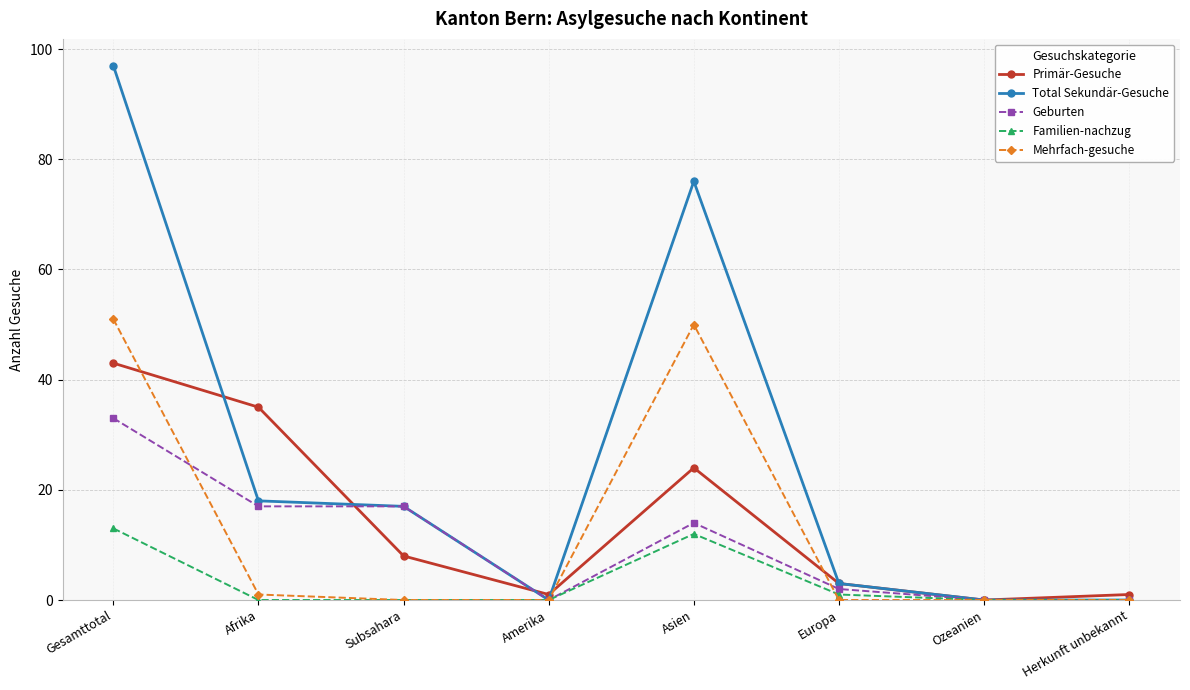

In Familien-nachzug, how many points are higher than both neighbors (excluding endpoints)?

1